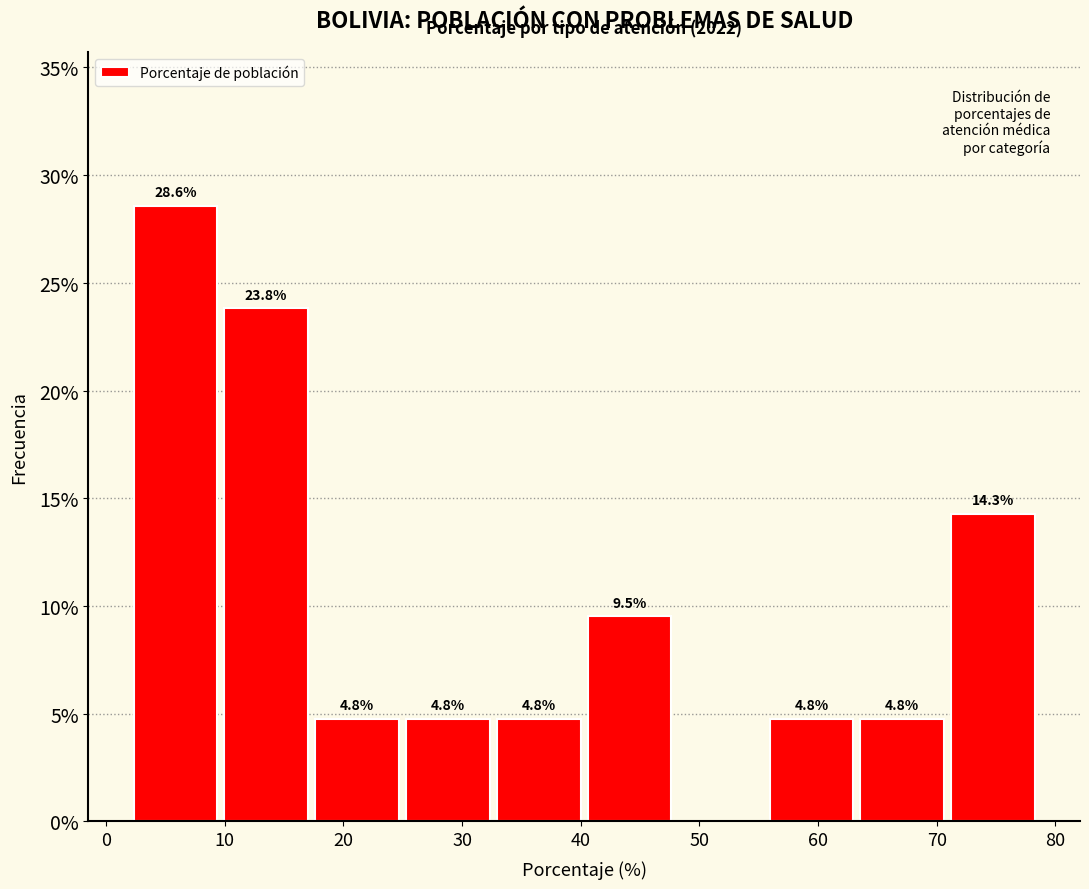

Which range on the x-axis has the tallest bar?

2 to 10